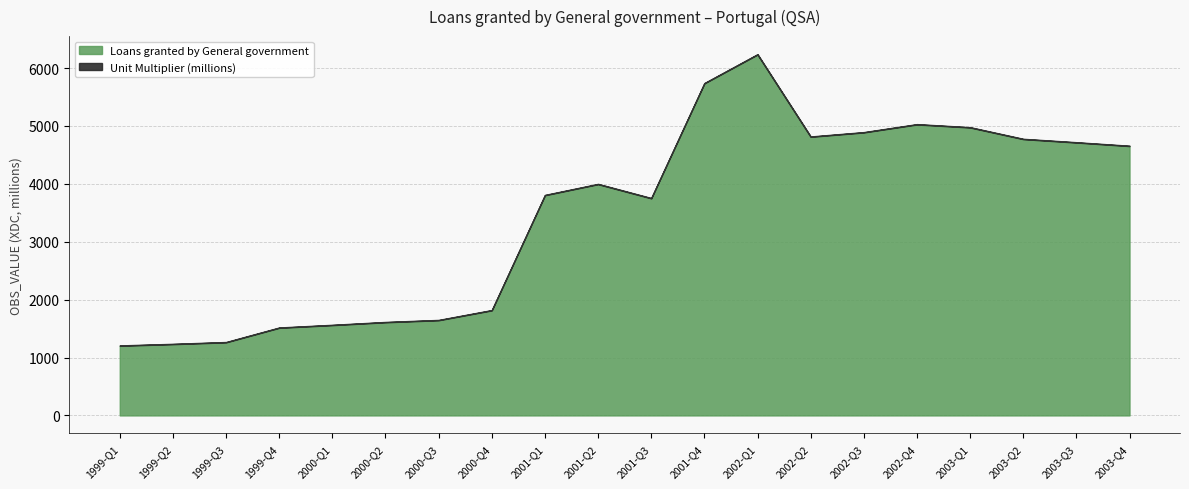

What is the maximum value for Loans granted by General government?

6233.7